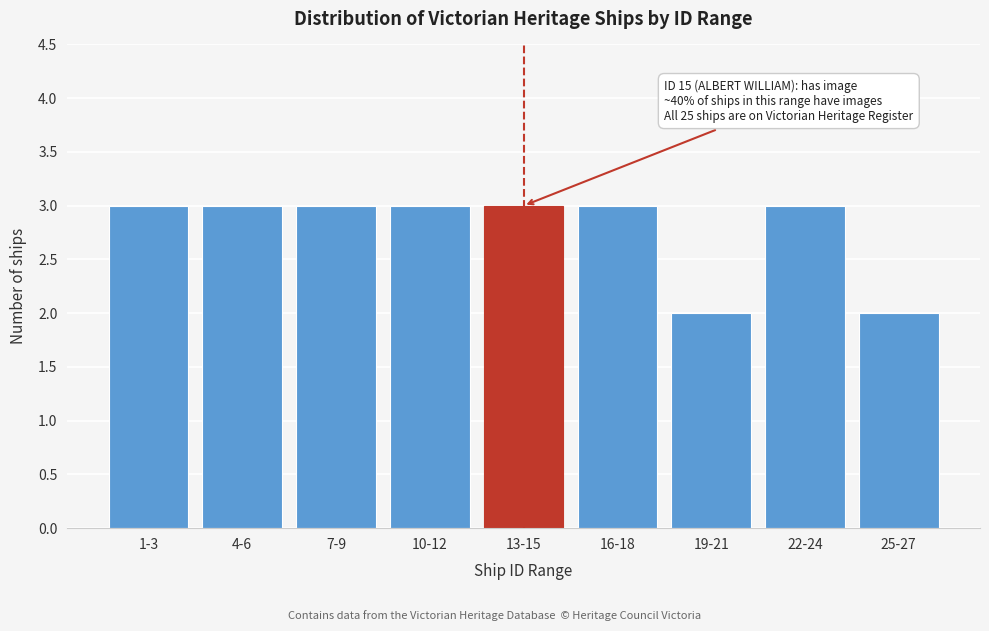

Reading left to right, extract all data points from this chart.

1-3=3	4-6=3	7-9=3	10-12=3	13-15=3	16-18=3	19-21=2	22-24=3	25-27=2